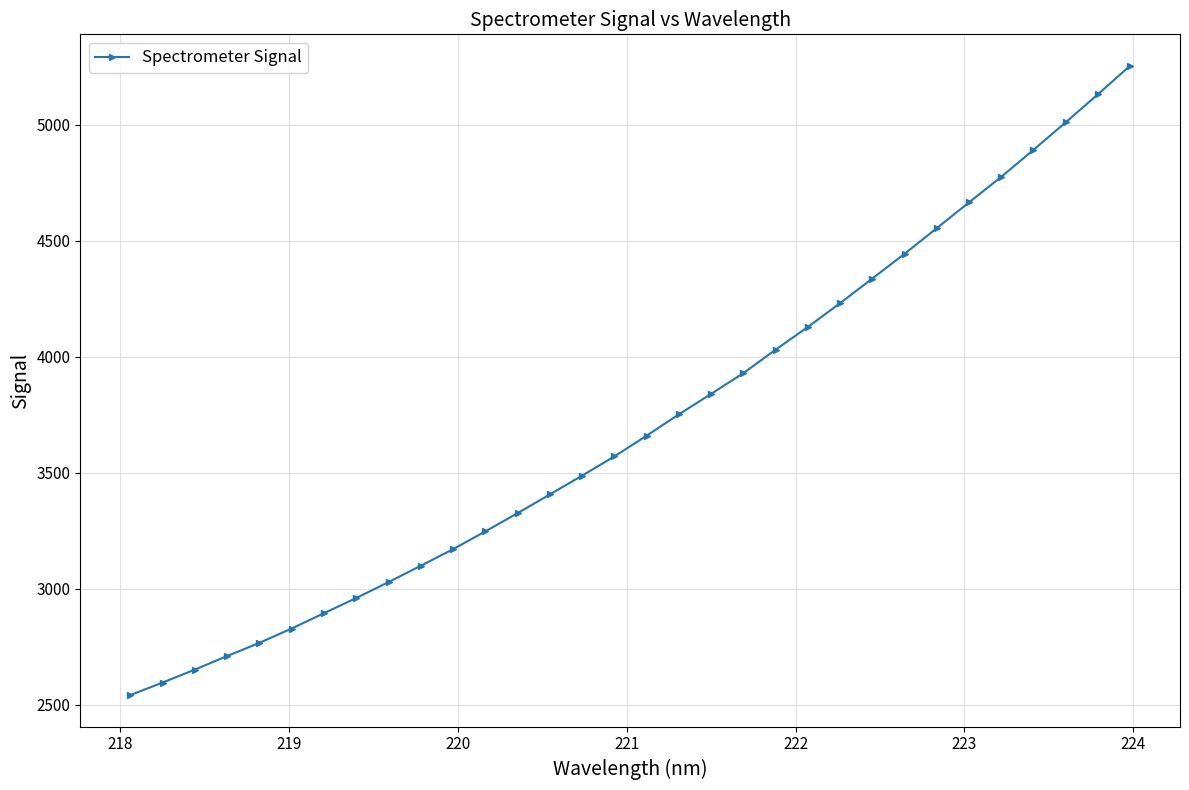

What is the sum of all values?

118933.9